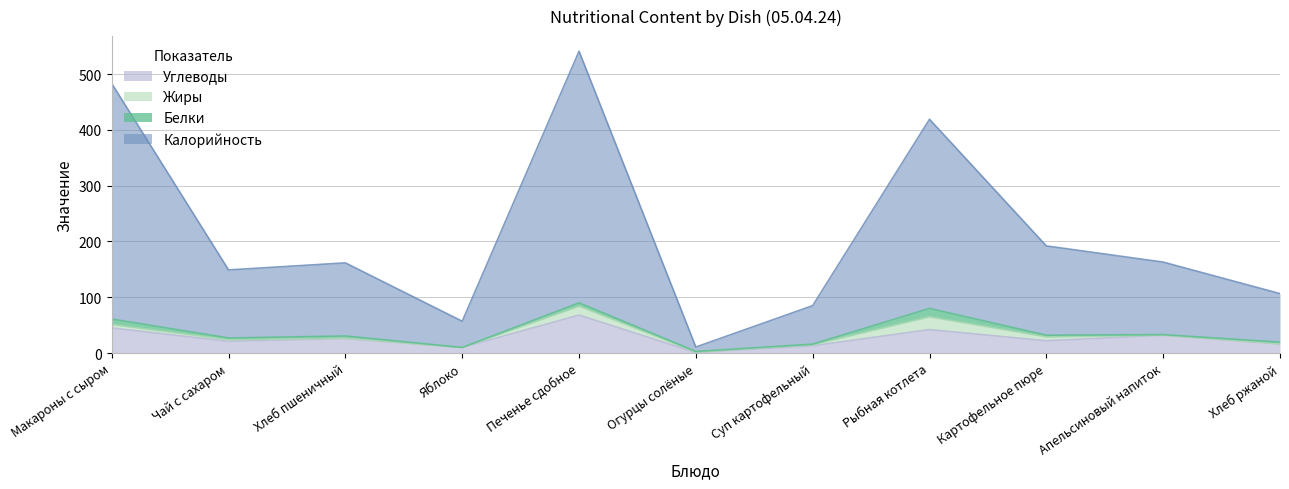

At which category is the sum across all series the highest?

Печенье сдобное